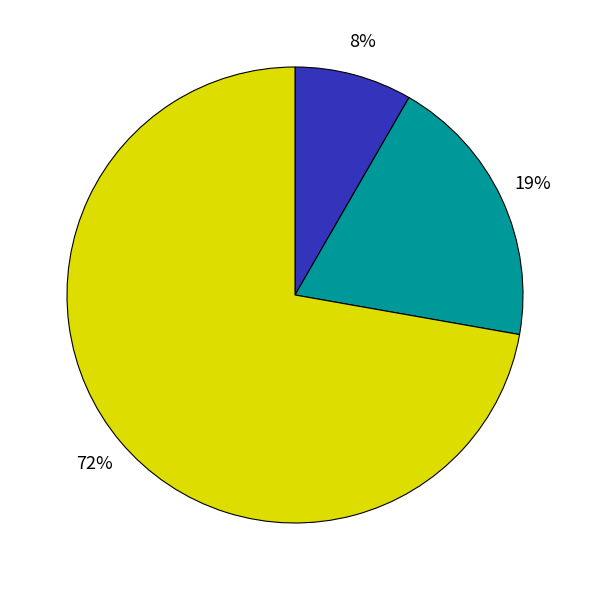

To the nearest percent, what is the average slice percentage?

33%